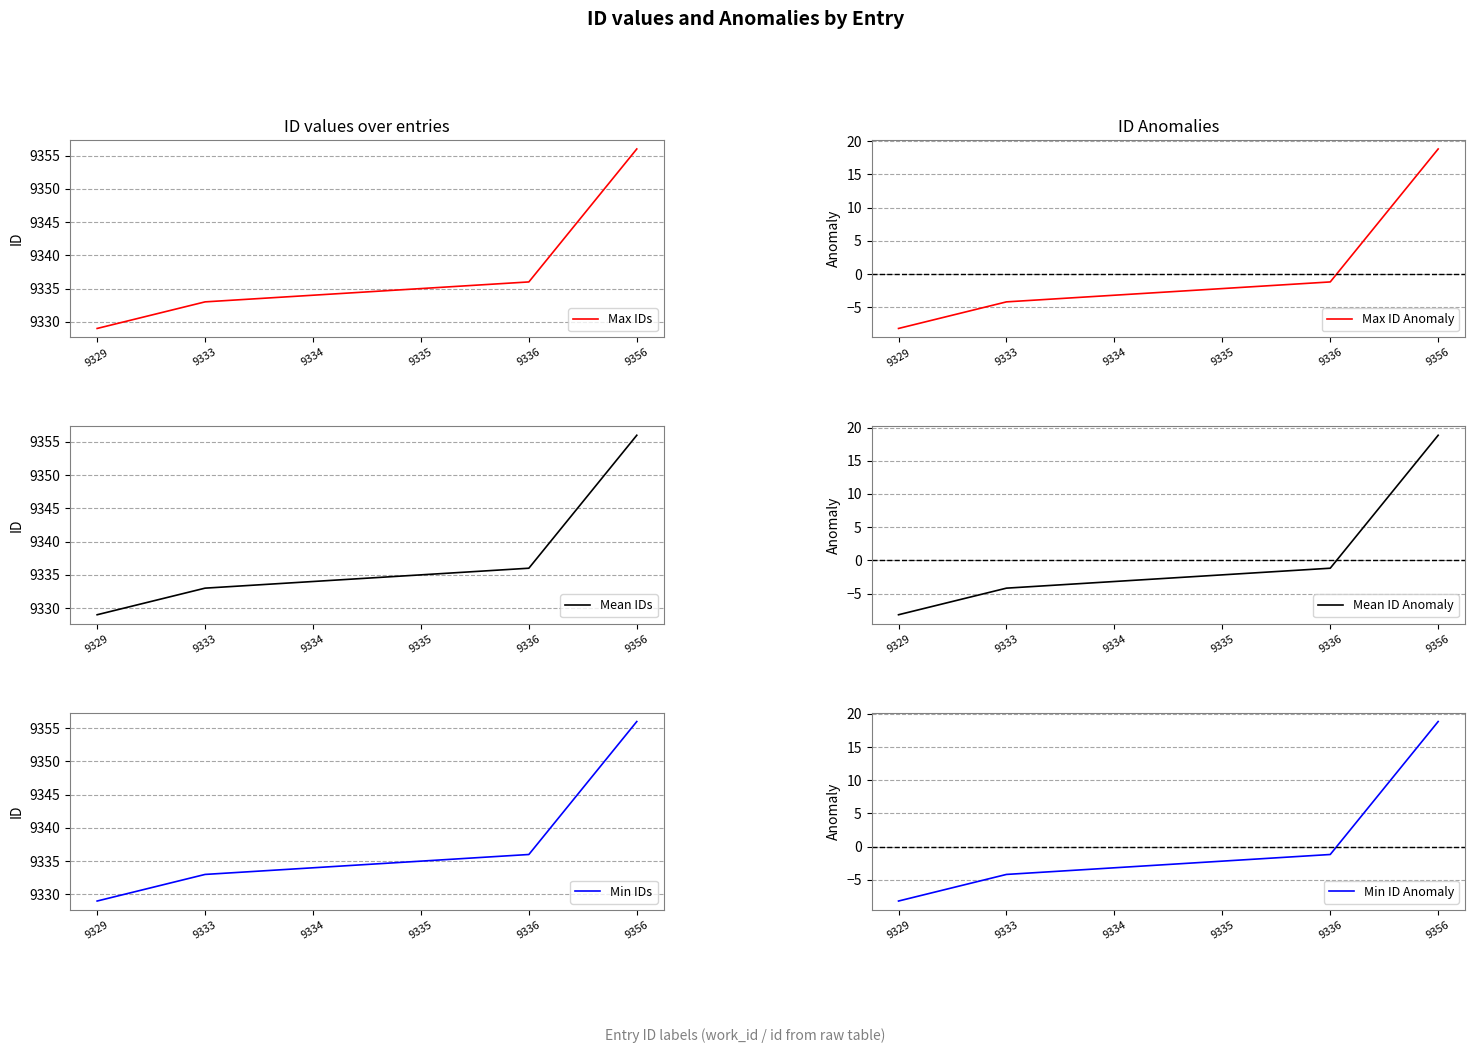

What is the difference between the Max IDs values at 9329 and 9336?

7